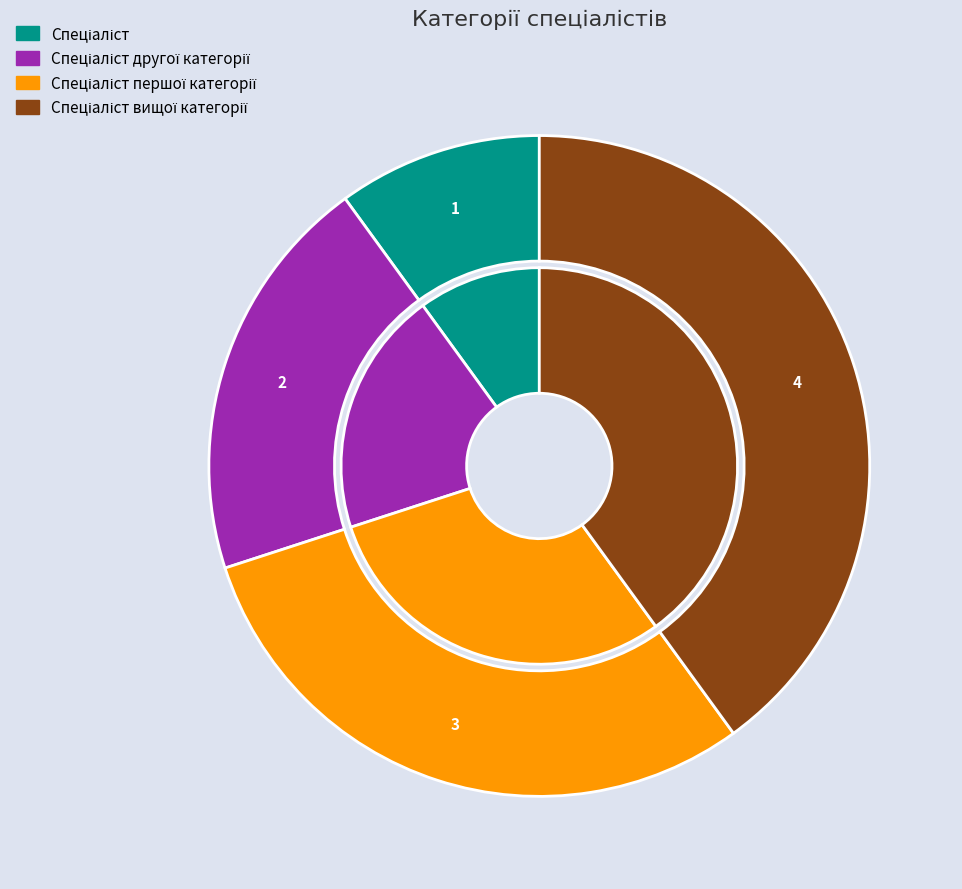

Does Спеціаліст вищої категорії account for over 50% of the chart?

No